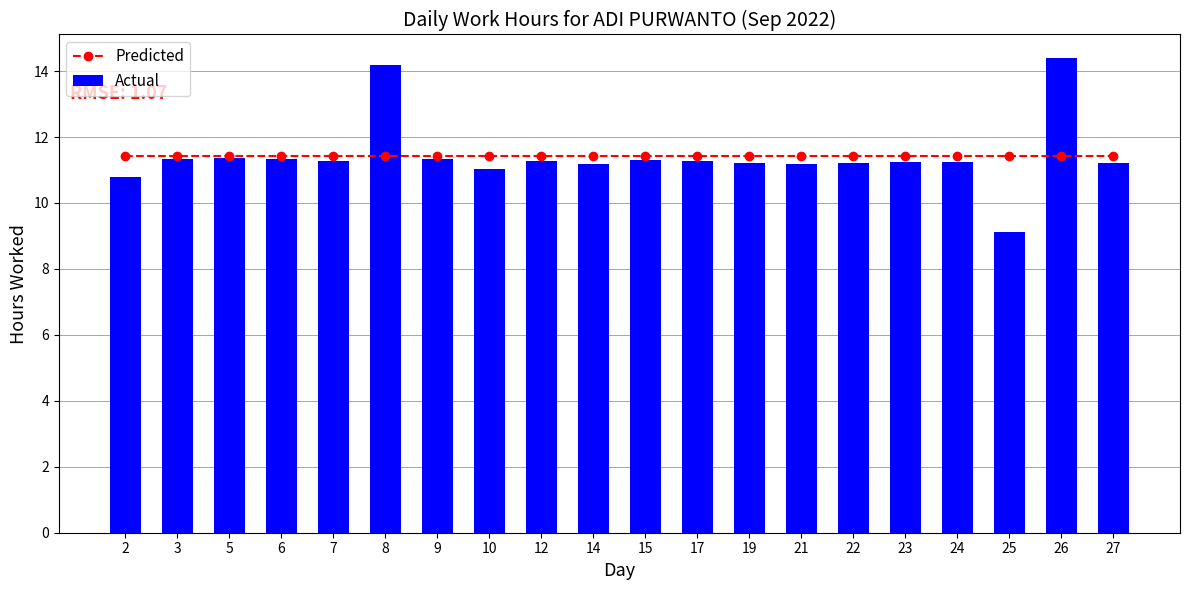

Which series has the largest total across all categories?

Actual